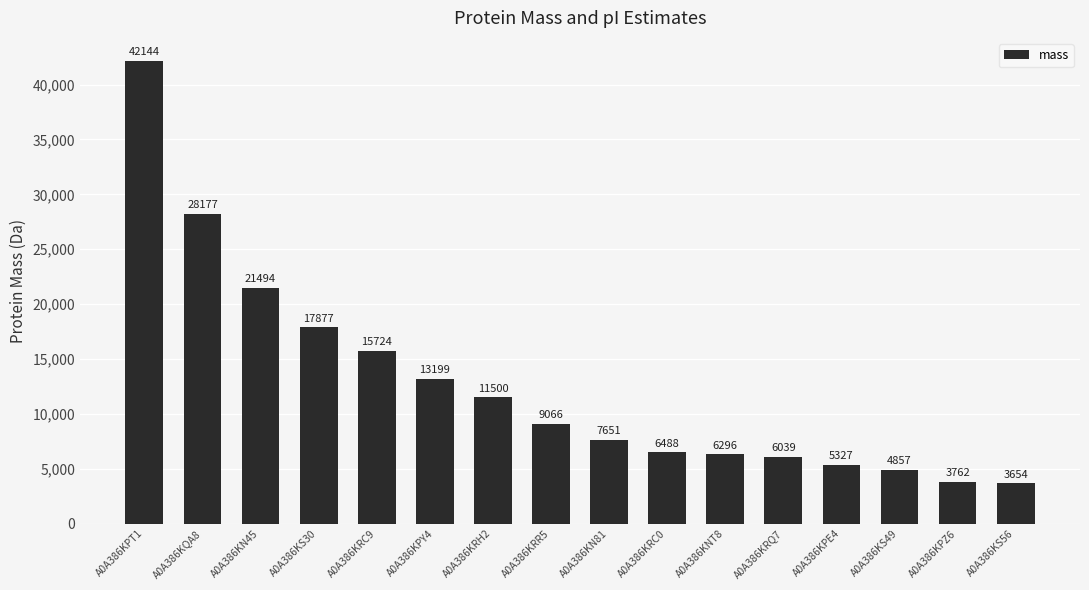

Where does the data first go above 9065?

A0A386KPT1